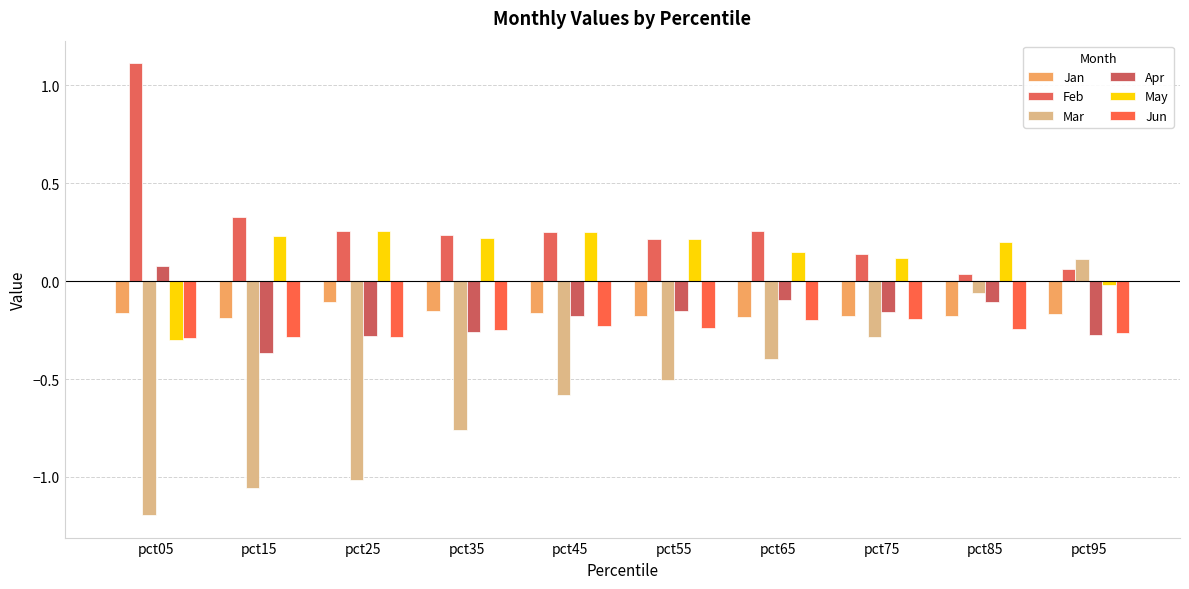

How many bars are there in each group?

6